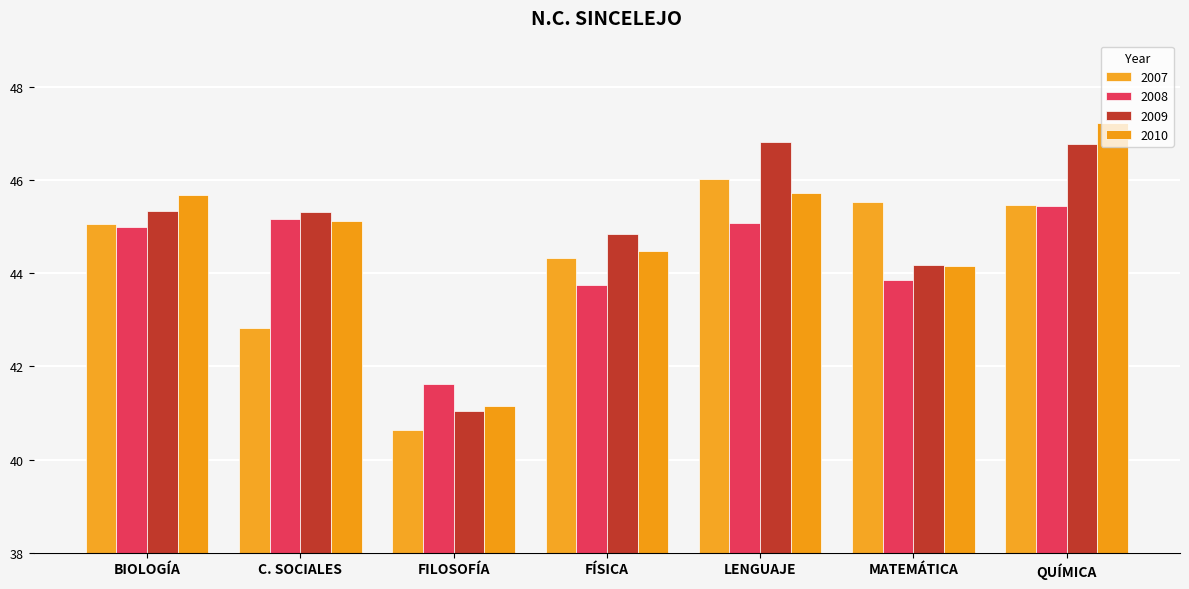

What is the difference between the highest and lowest values at BIOLOGÍA?

0.7